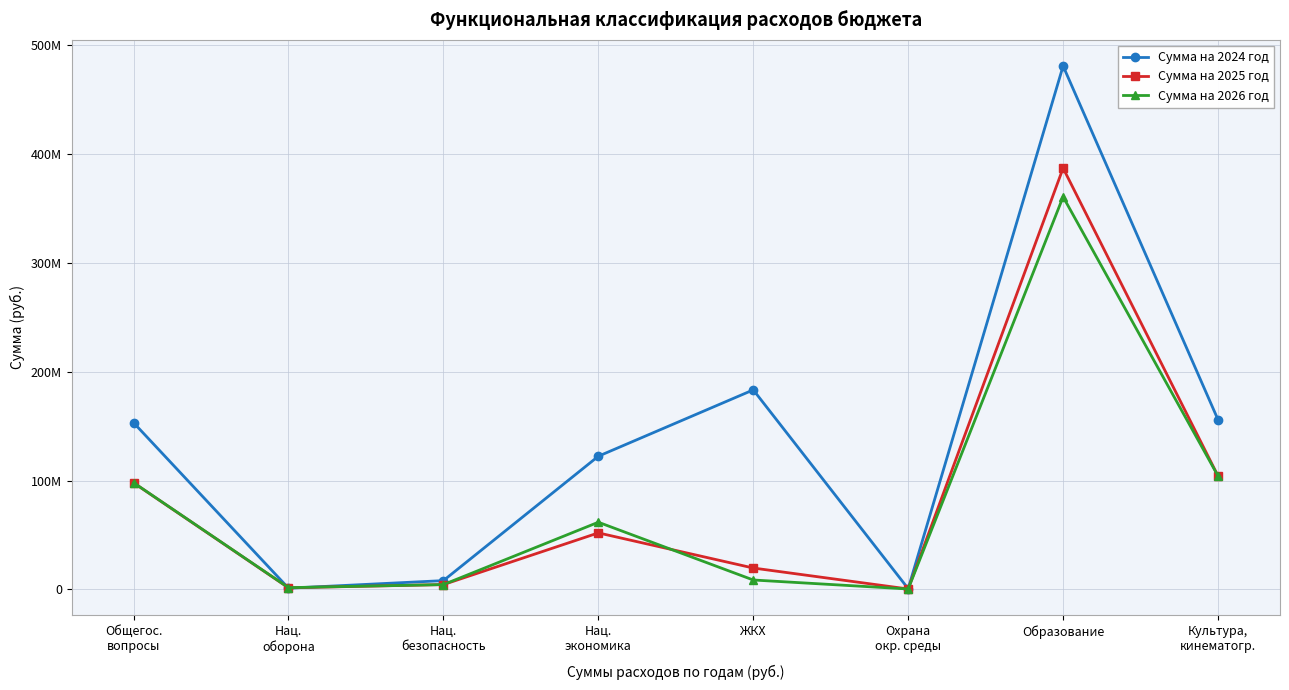

Is this an area chart (filled region under the line)?

No